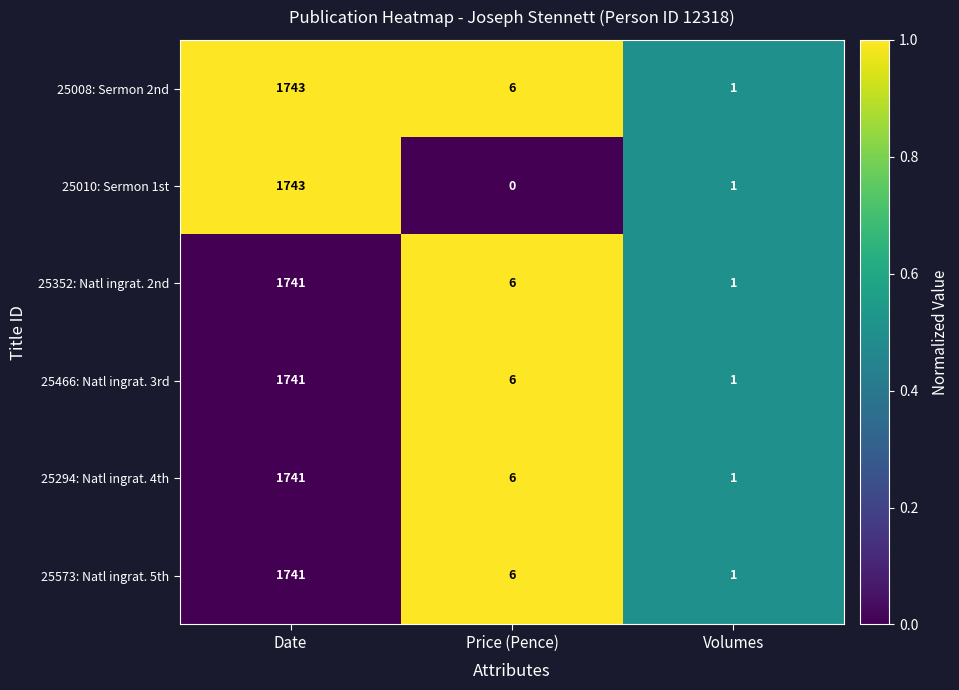

Which series has the widest spread of values?

25010: Sermon 1st